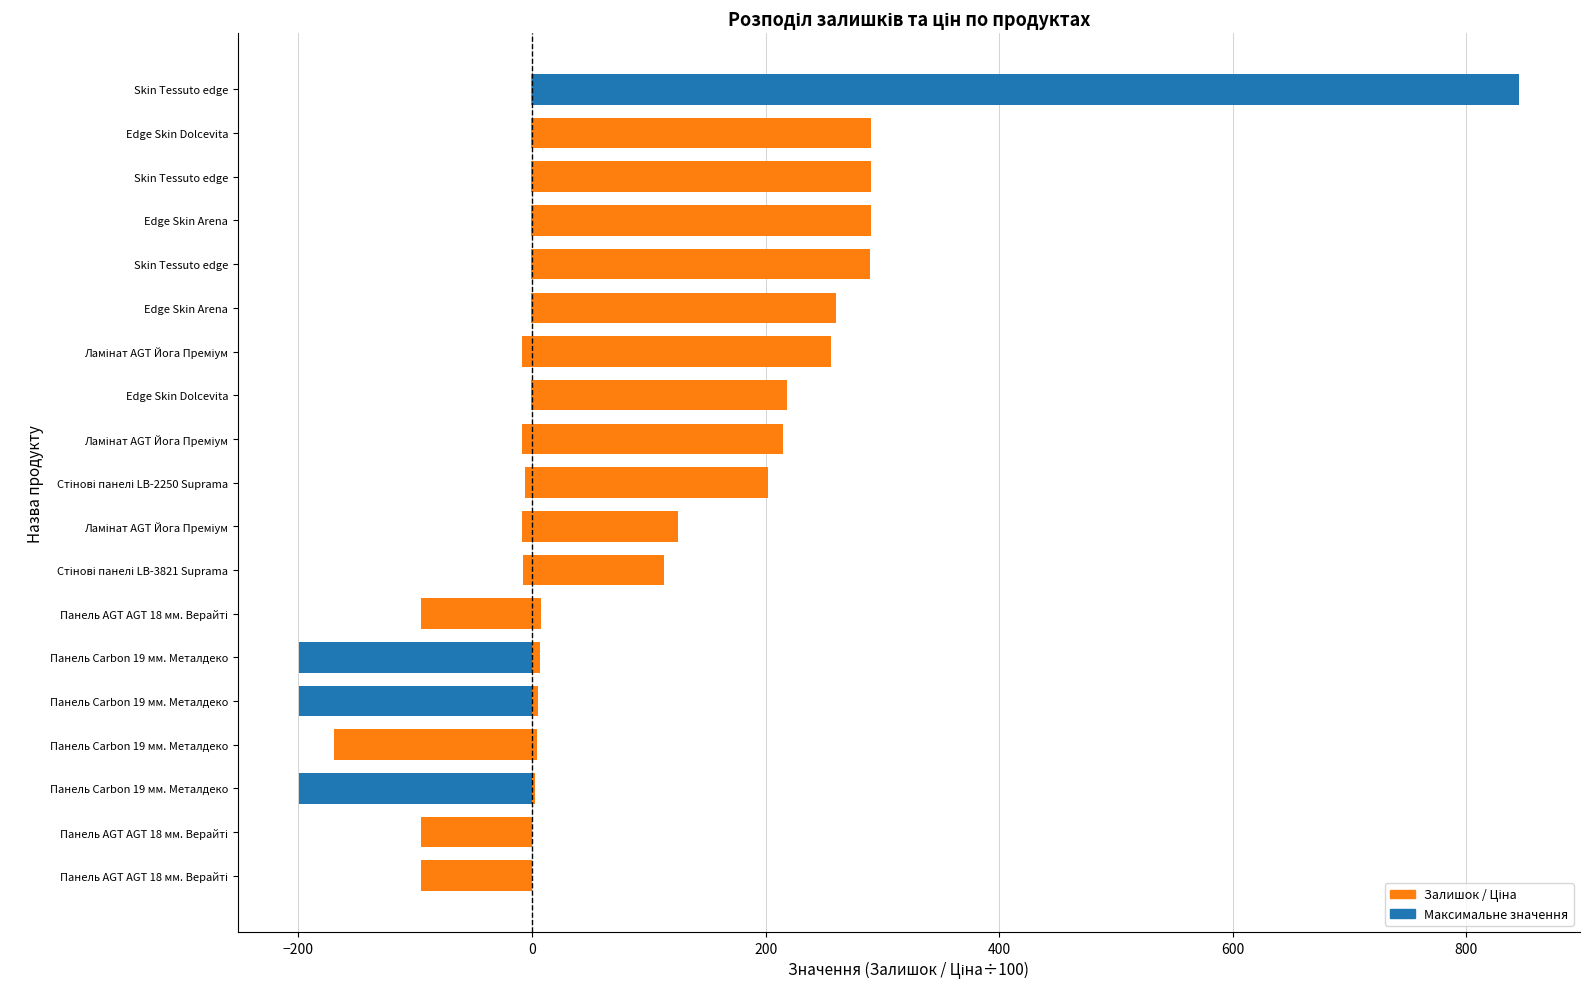

What is the total value across all series at Edge Skin Dolcevita?

216.9